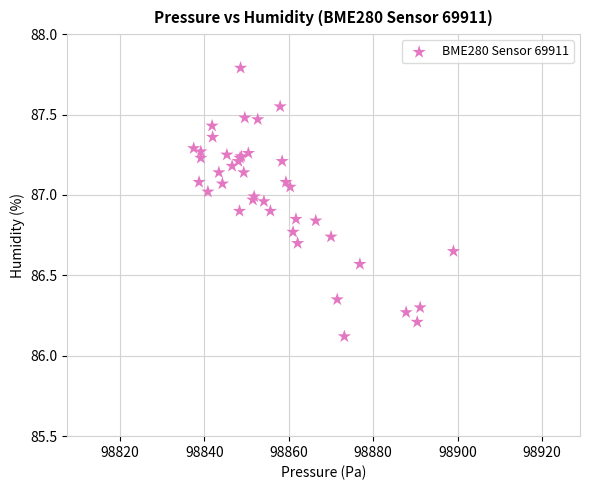

What Y value in the scatter plot is closest to 86?

86.1